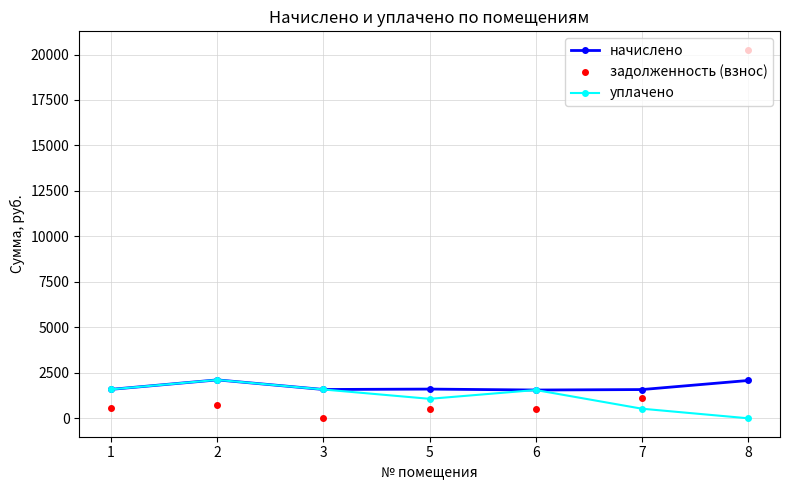

What is the total value across all series at 8?

22340.3